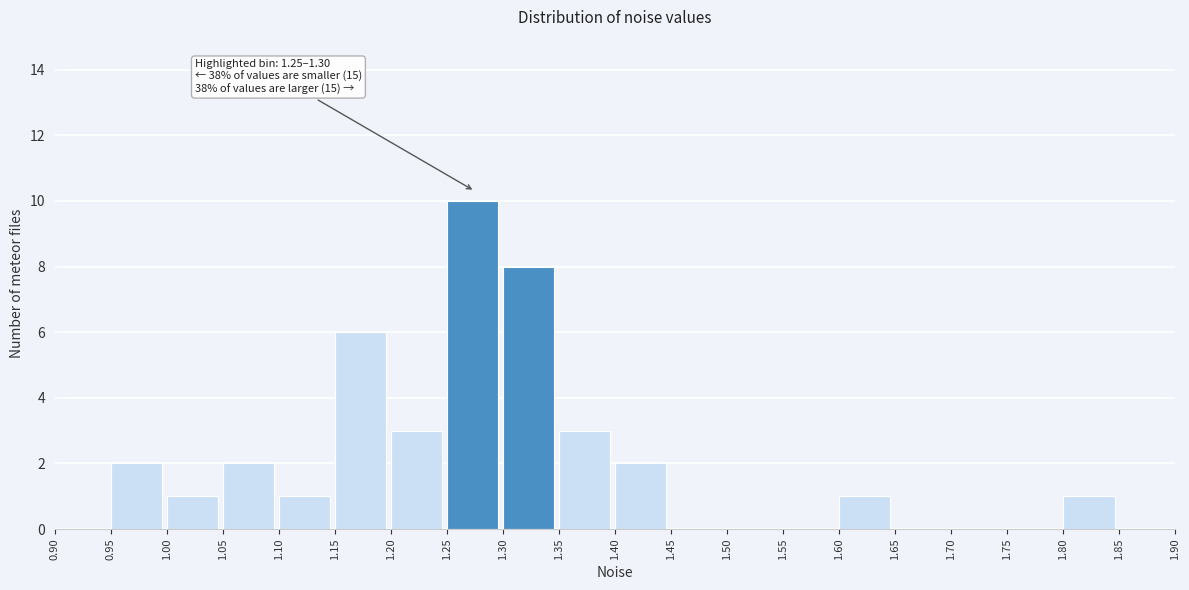

Which range on the x-axis has the tallest bar?

1.25 to 1.30